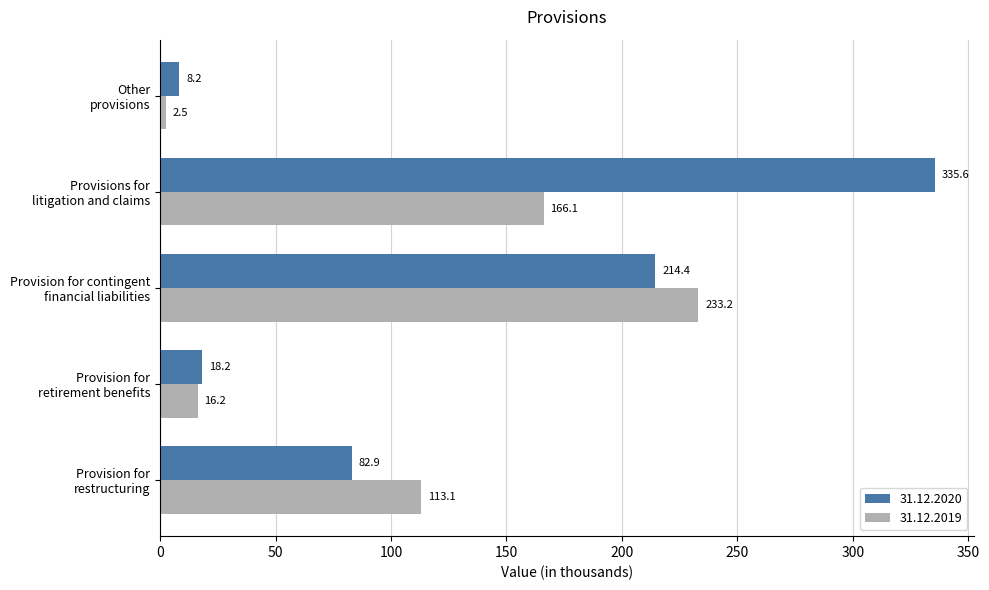

What is the minimum value for 31.12.2020?

8.2